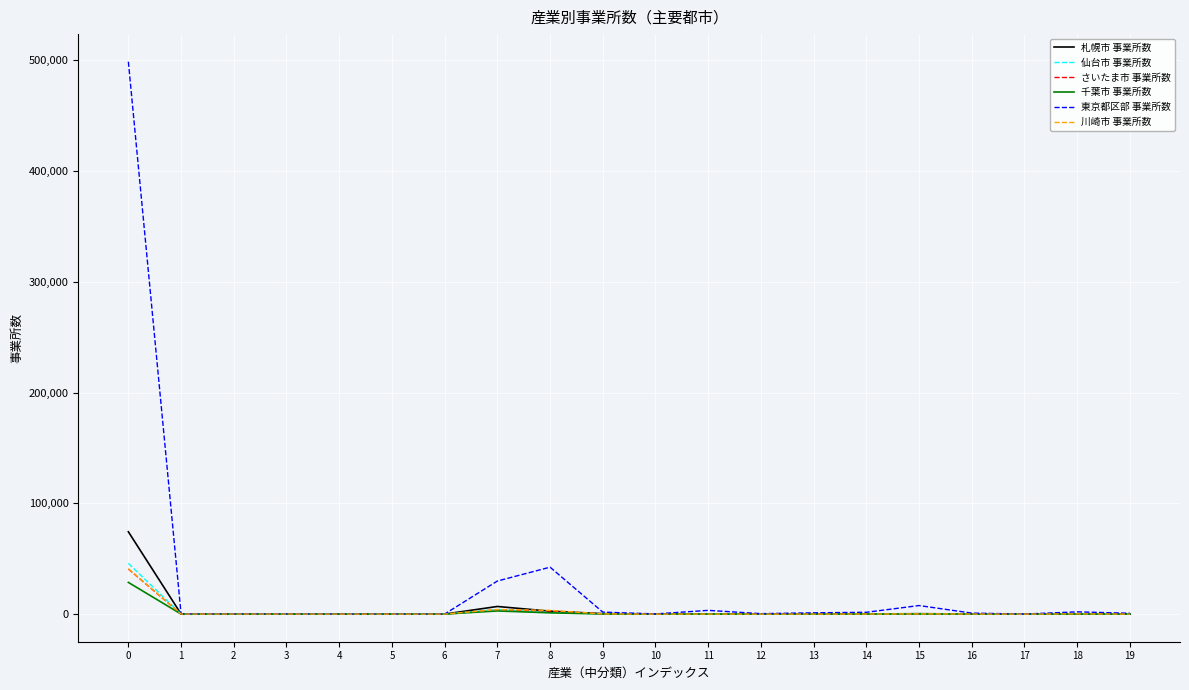

Count the number of data series in this chart.

6